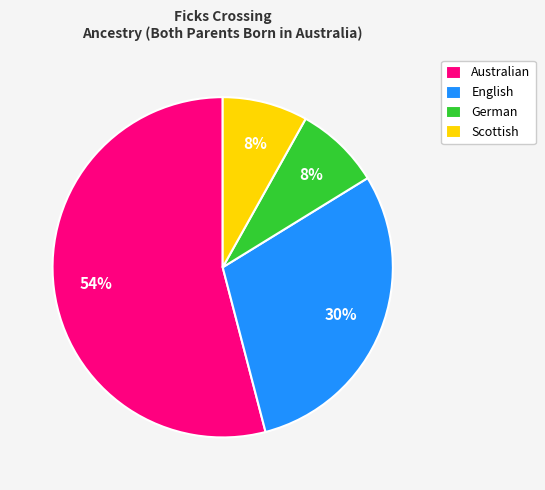

To the nearest percent, what percentage of the pie is English?

30%